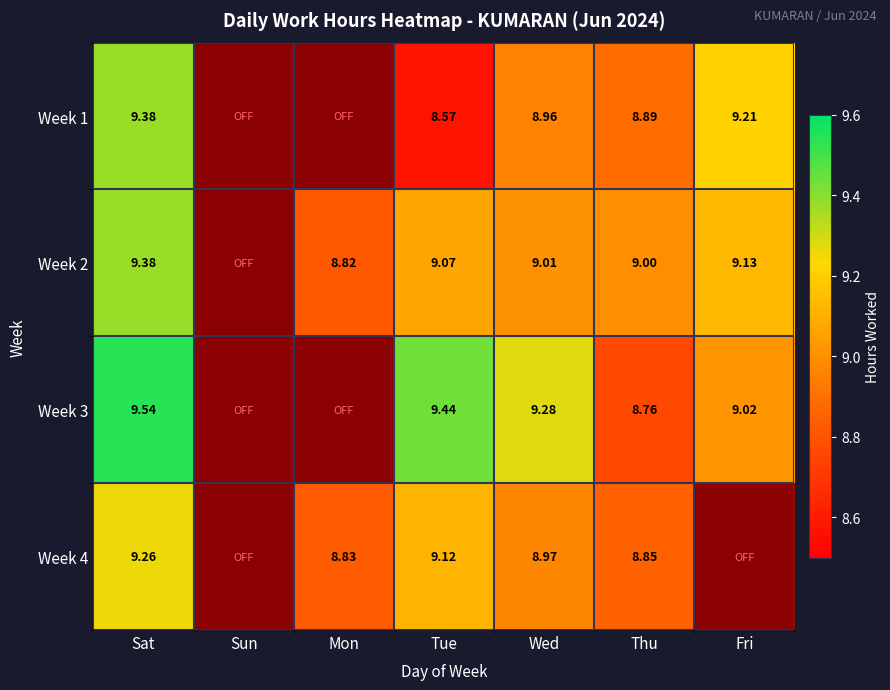

How many series are shown in this chart?

4